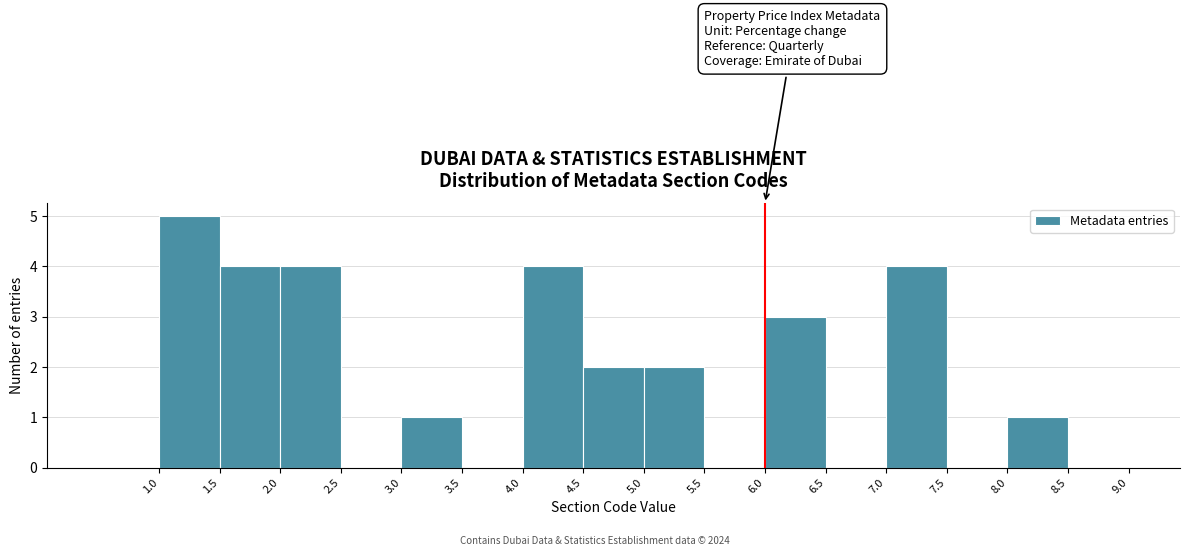

Reading left to right, list every bar in this chart as the range it spans on the x-axis followed by its height. The values are not printed on the chart, so give them approximately, as read against the axis.

0.5 to 1.0: 0
1.0 to 1.5: 5
1.5 to 2.0: 4
2.0 to 2.5: 4
2.5 to 3.0: 0
3.0 to 3.5: 1
3.5 to 4.0: 0
4.0 to 4.5: 4
4.5 to 5.0: 2
5.0 to 5.5: 2
5.5 to 6.0: 0
6.0 to 6.5: 3
6.5 to 7.0: 0
7.0 to 7.5: 4
7.5 to 8.0: 0
8.0 to 8.5: 1
8.5 to 9.0: 0